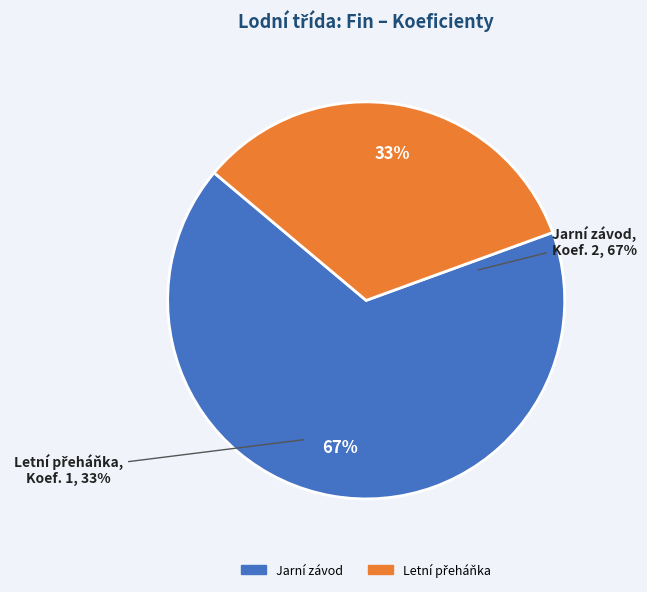

Count the number of slices in the pie.

2